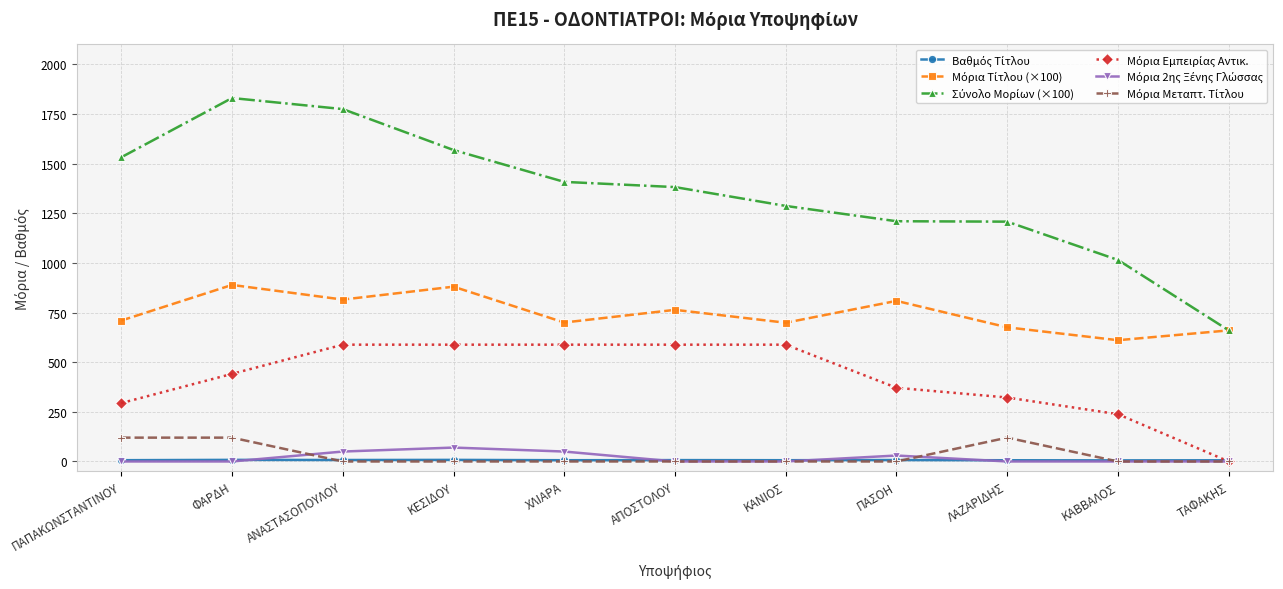

At which category does the chart reach its peak across all series?

ΦΑΡΔΗ